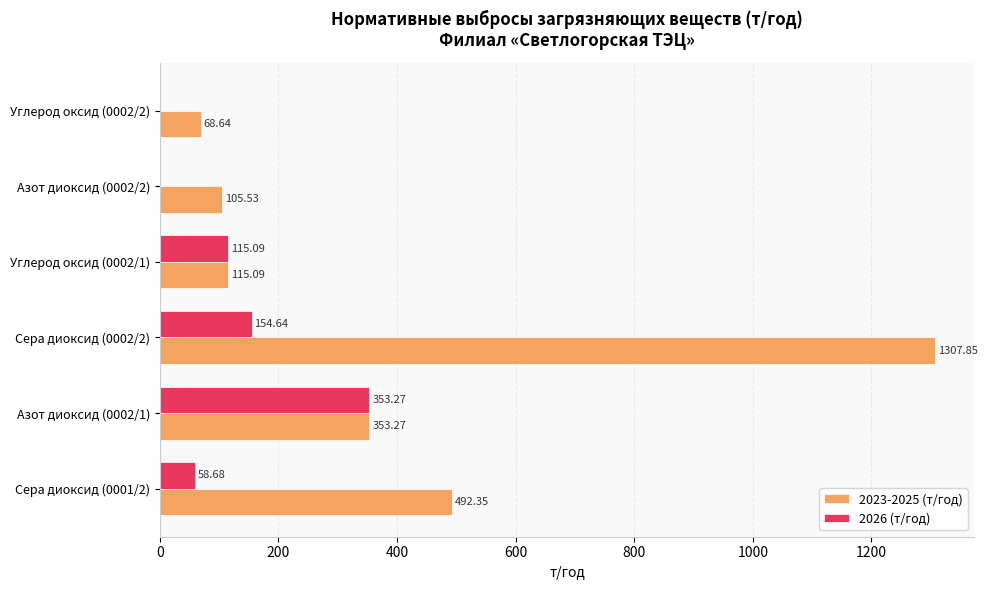

What is the sum of all 2023-2025 (т/год) values?

2442.7